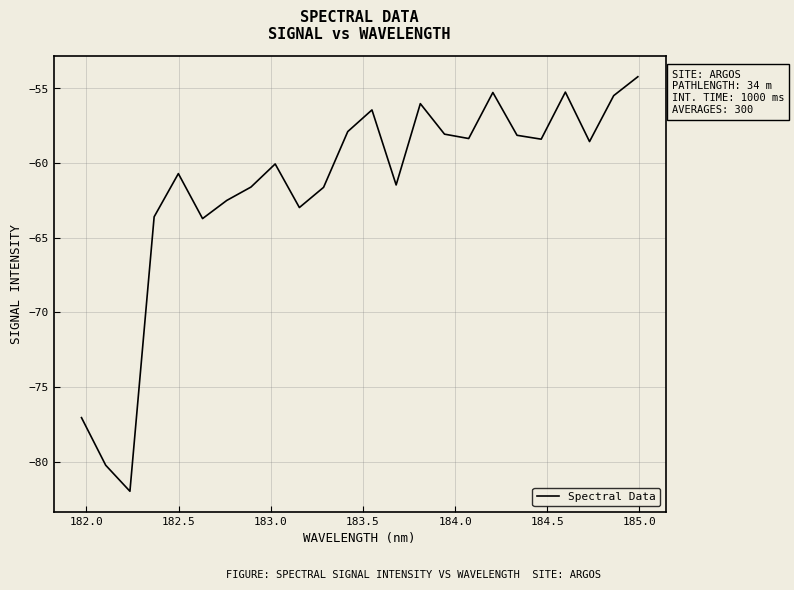

Does the chart display data point markers on the line(s)?

No